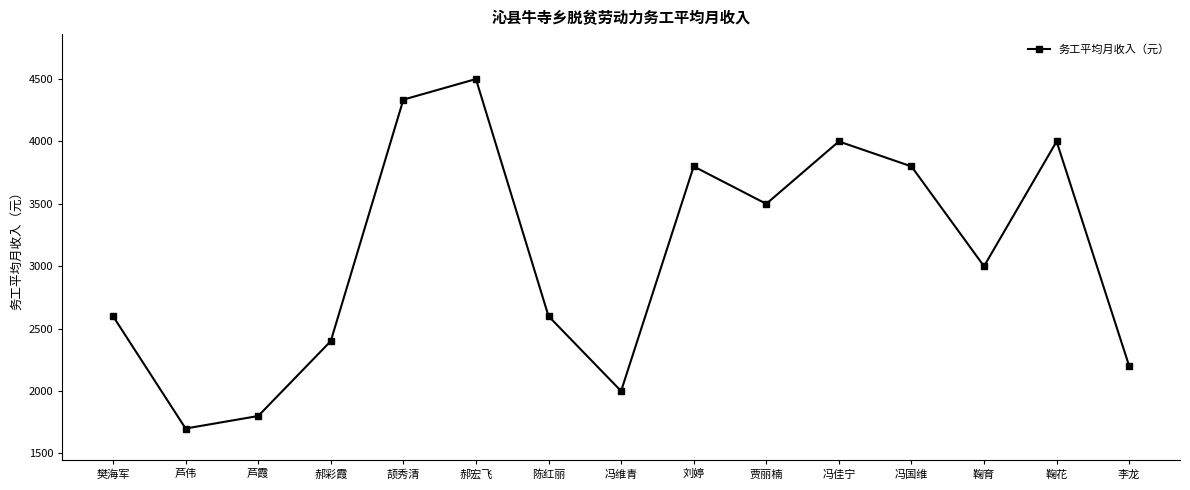

What position from the right is 芦伟?

14